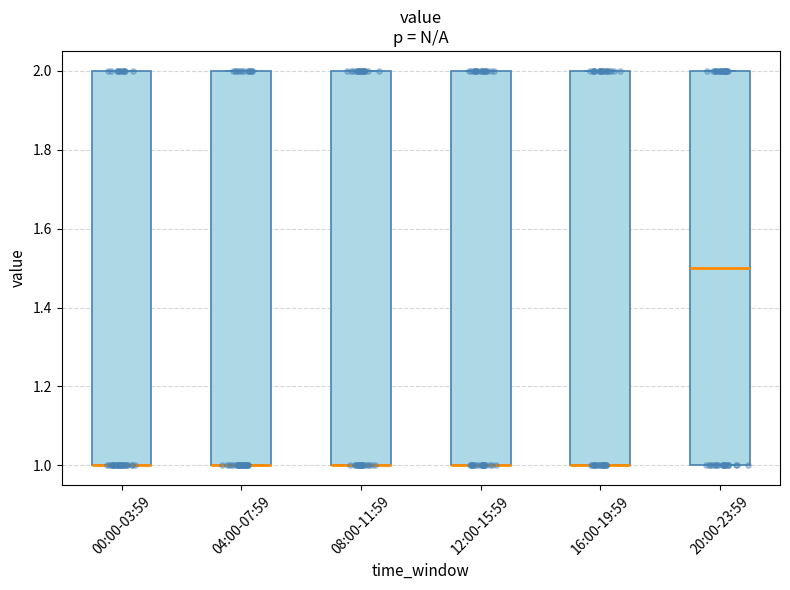

Reading left to right, transcribe this box plot: for each box, give where its median line is, the range the box spans, and where its two whiskers end, as read against the y-axis. The values are not printed on the chart, so give them approximately, as read against the axis.

00:00-03:59: median 1.0 (drawn on the box's lower edge), box 1.0 to 2.0, whiskers 1.0 to 2.0
04:00-07:59: median 1.0 (drawn on the box's lower edge), box 1.0 to 2.0, whiskers 1.0 to 2.0
08:00-11:59: median 1.0 (drawn on the box's lower edge), box 1.0 to 2.0, whiskers 1.0 to 2.0
12:00-15:59: median 1.0 (drawn on the box's lower edge), box 1.0 to 2.0, whiskers 1.0 to 2.0
16:00-19:59: median 1.0 (drawn on the box's lower edge), box 1.0 to 2.0, whiskers 1.0 to 2.0
20:00-23:59: median 1.5, box 1.0 to 2.0, whiskers 1.0 to 2.0